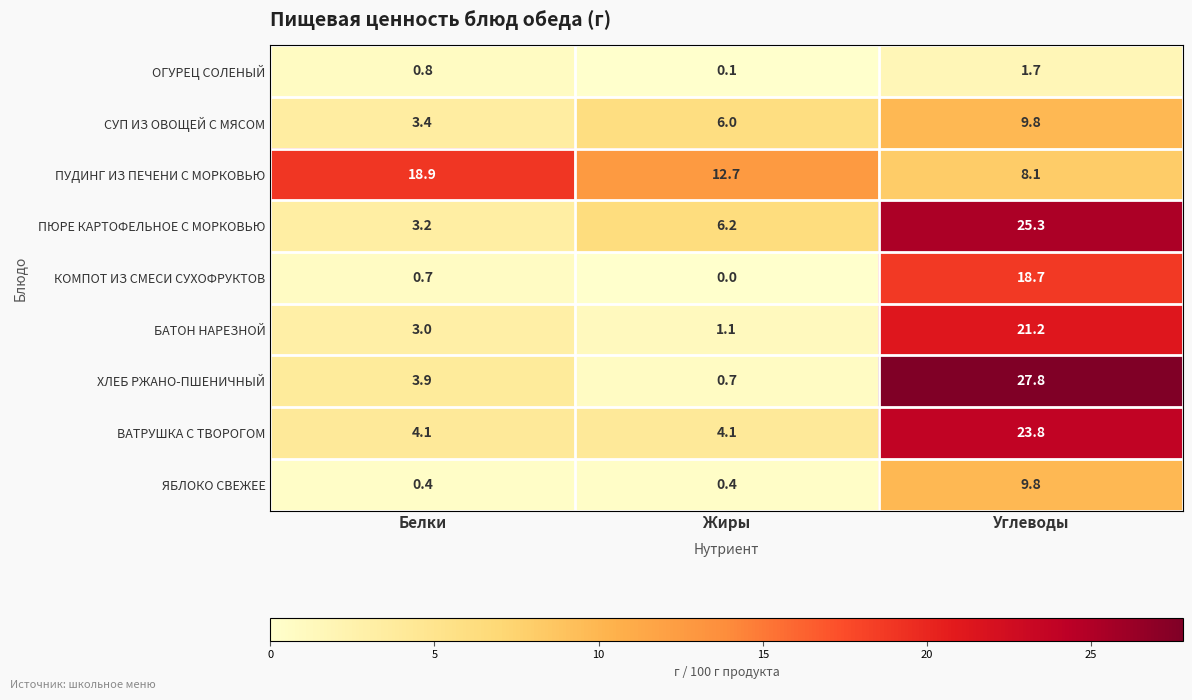

Which series has the largest total across all categories?

ПУДИНГ ИЗ ПЕЧЕНИ С МОРКОВЬЮ